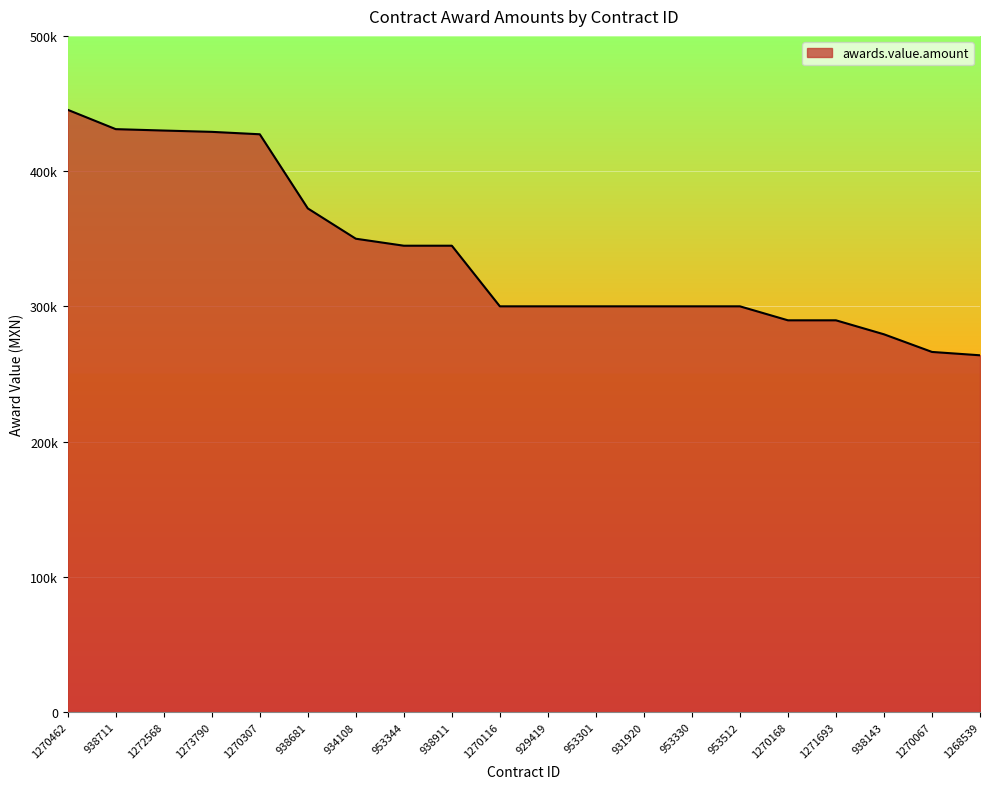

Does the chart have visible grid lines?

Yes